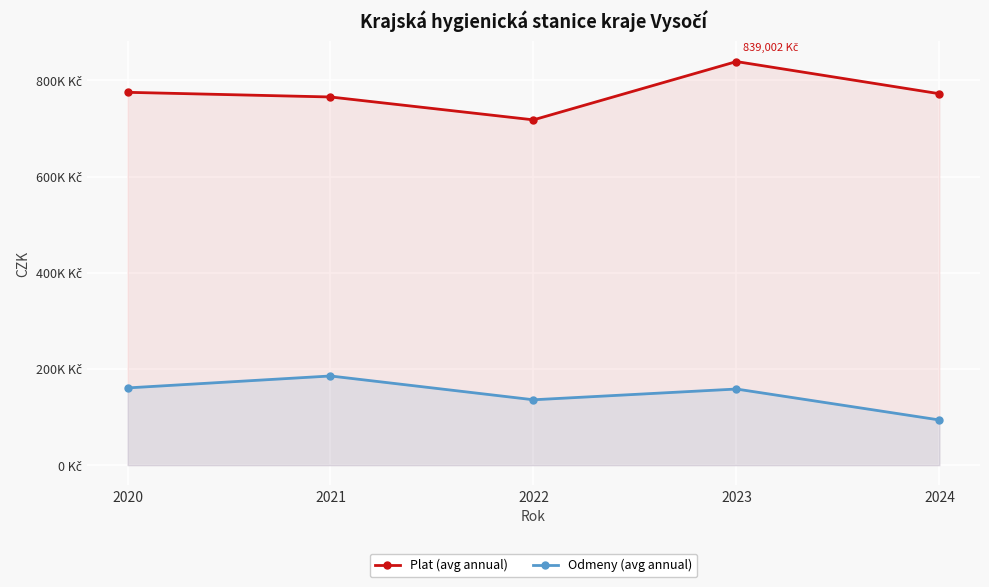

Which series has the widest spread of values?

Plat (avg annual)